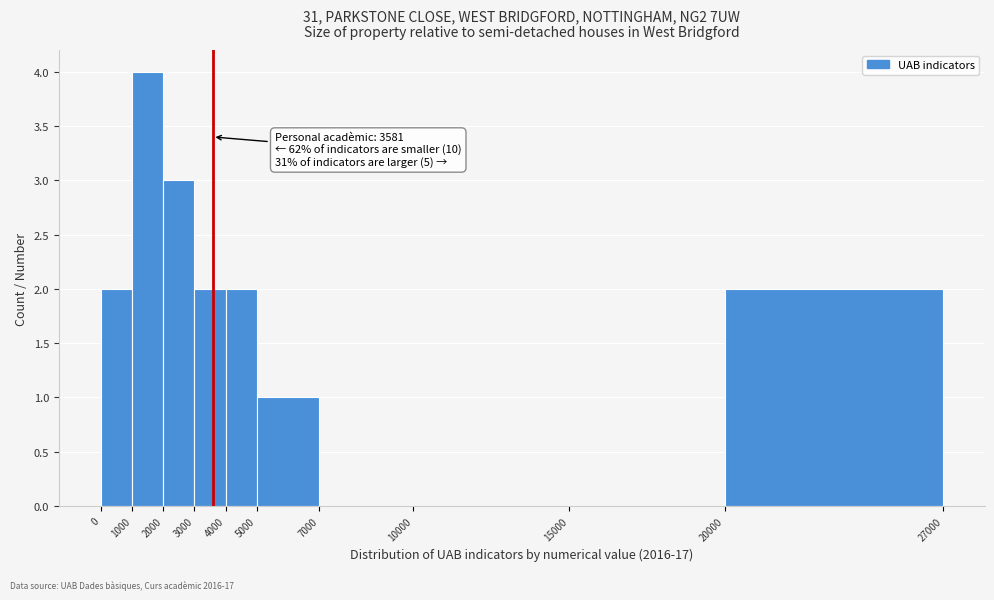

Which range on the x-axis has the tallest bar?

1000 to 2000